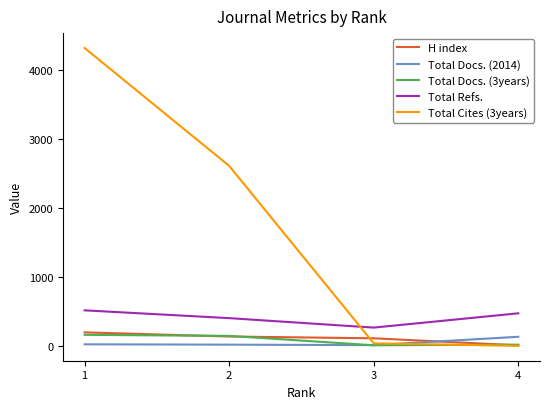

How many values in Total Cites (3years) are above zero?

3